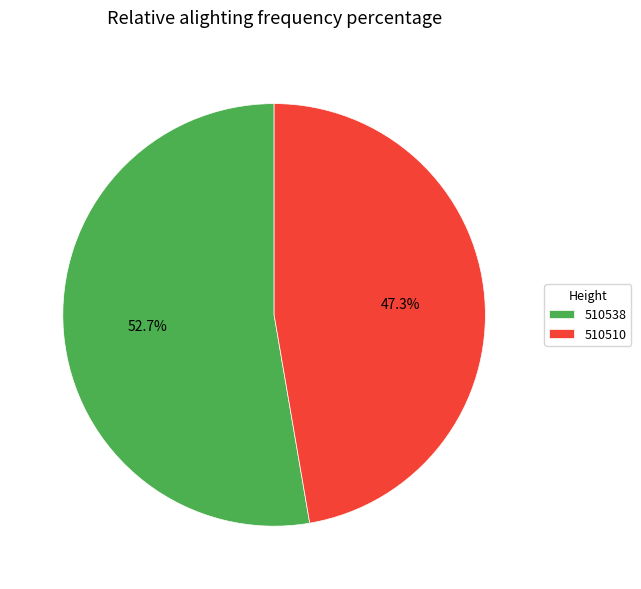

To the nearest percent, what percentage of the pie is 510538?

53%